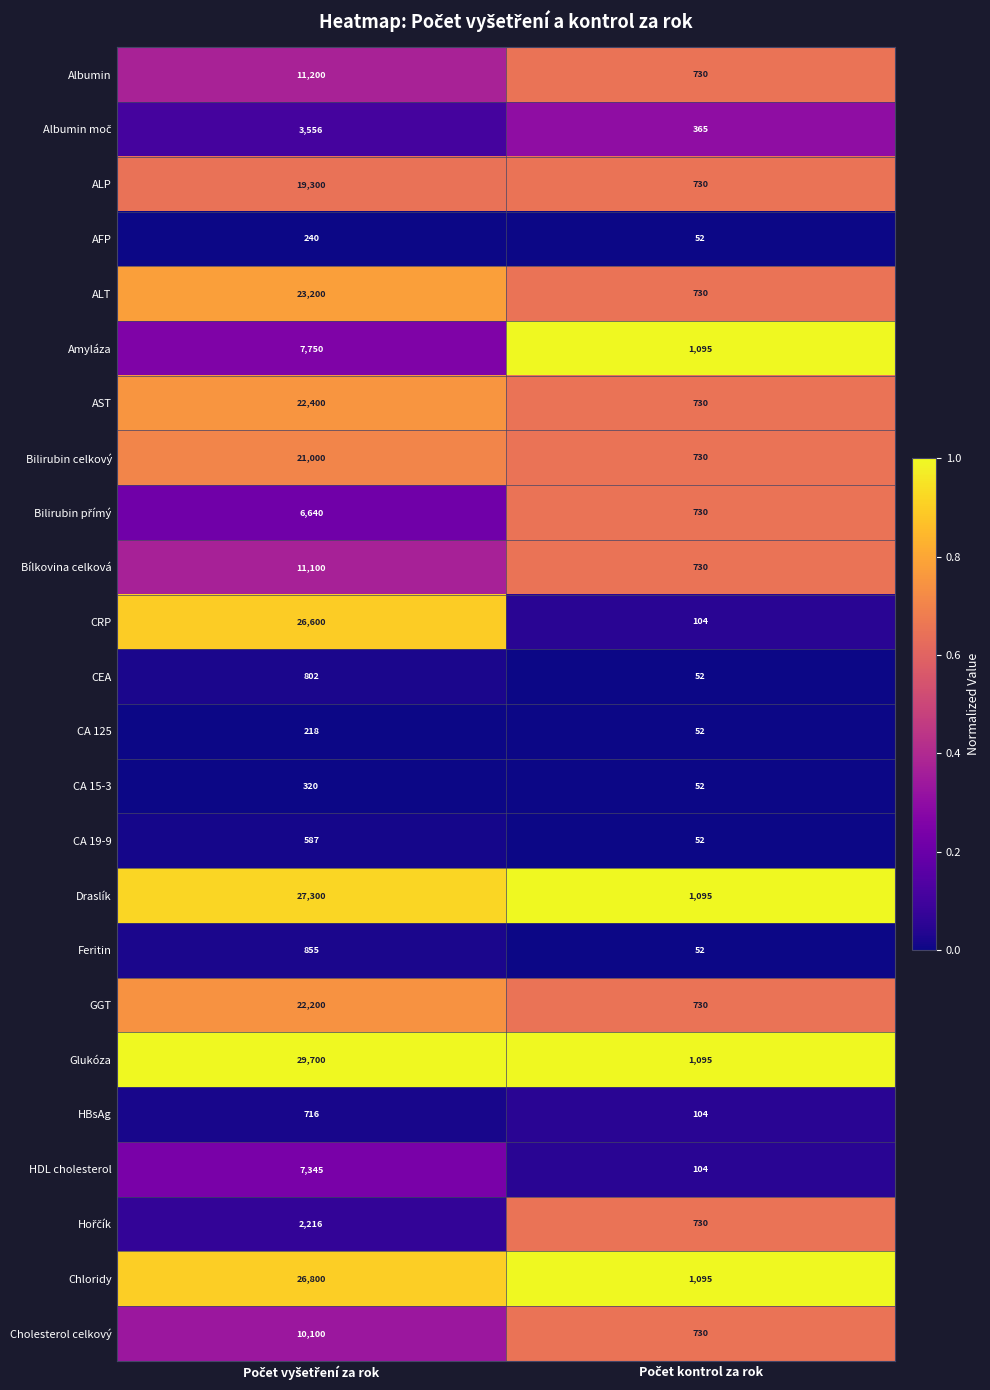

Which series has the largest total across all categories?

Glukóza